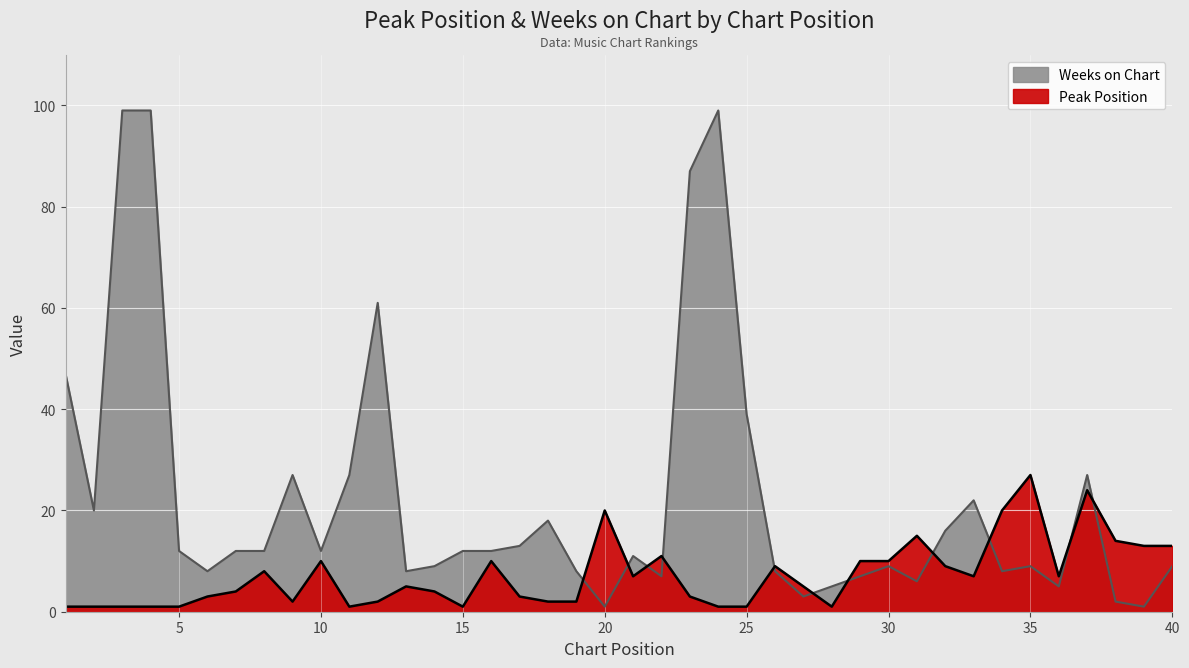

At which category does Peak Position reach its first local peak?

8